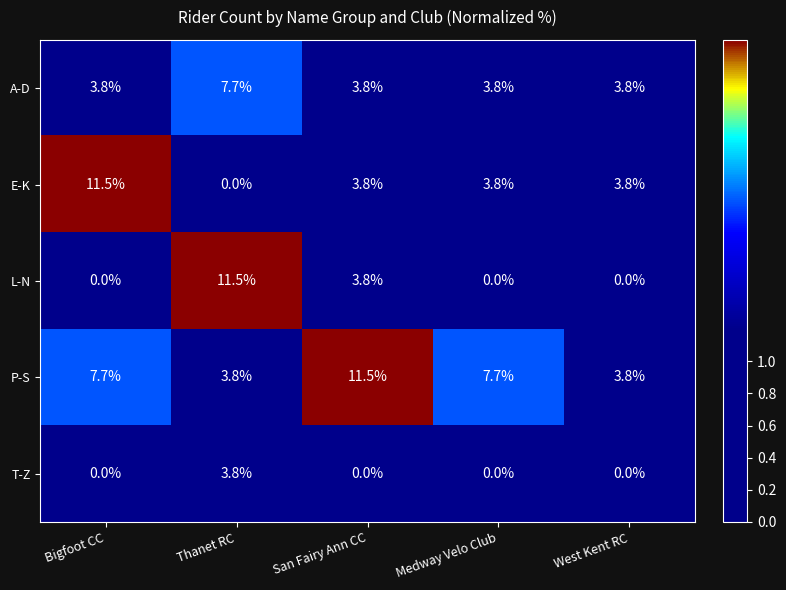

Which series has the largest total across all categories?

P-S